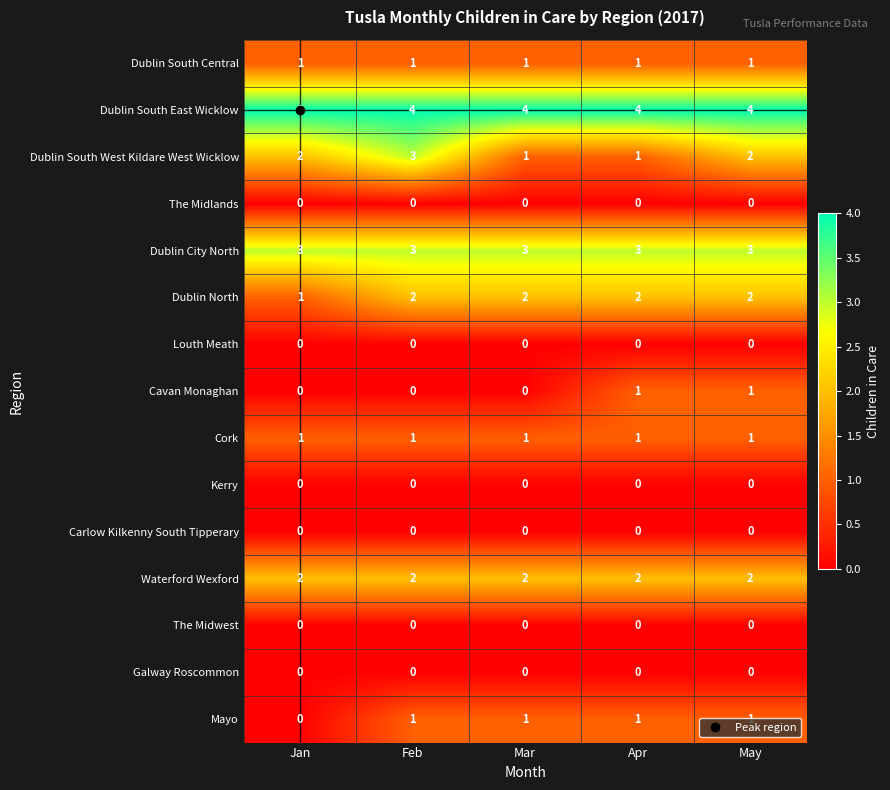

Which series has the widest spread of values?

Dublin South West Kildare West Wicklow